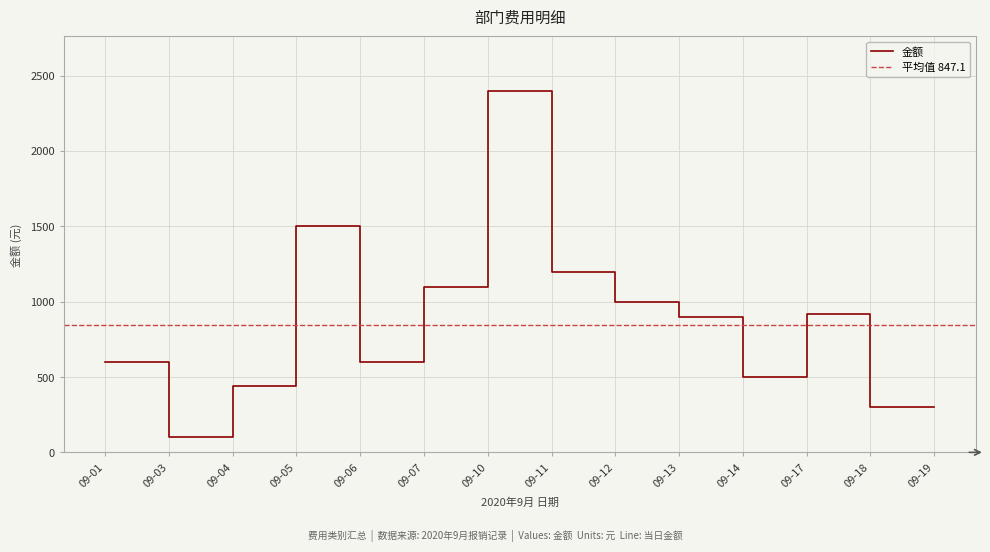

How many interior local peaks (higher than both neighbors) does the data have?

3